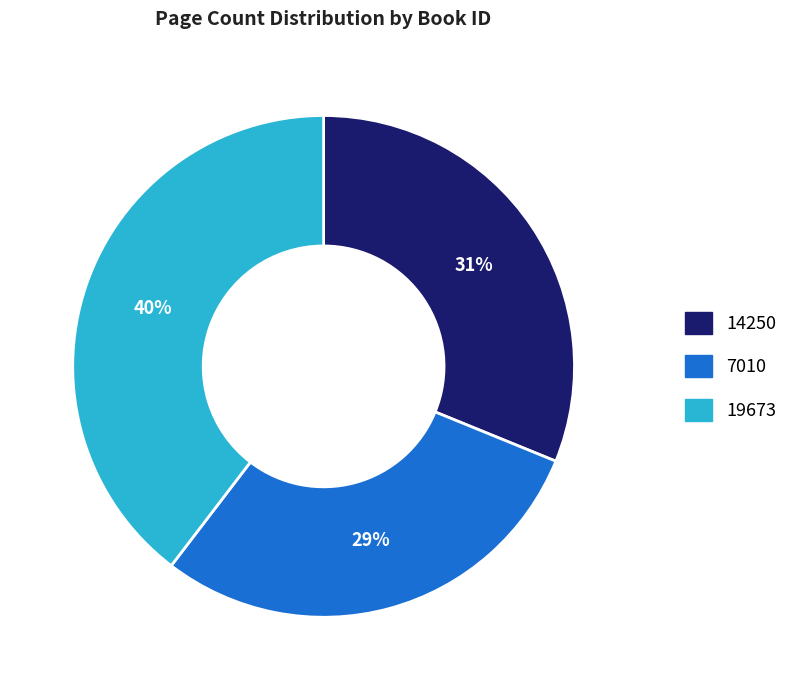

Does 7010 represent more than half of the total?

No